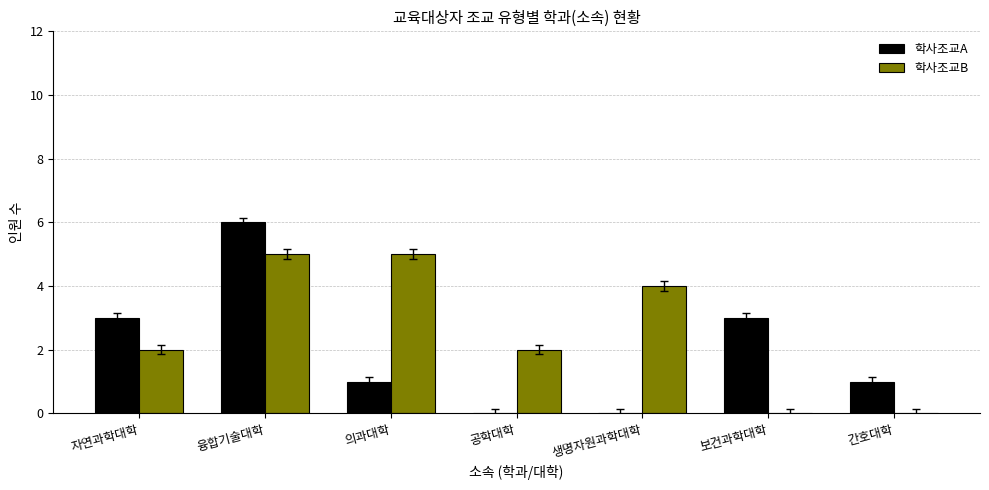

Which series changed the most between 공학대학 and 생명자원과학대학?

학사조교B